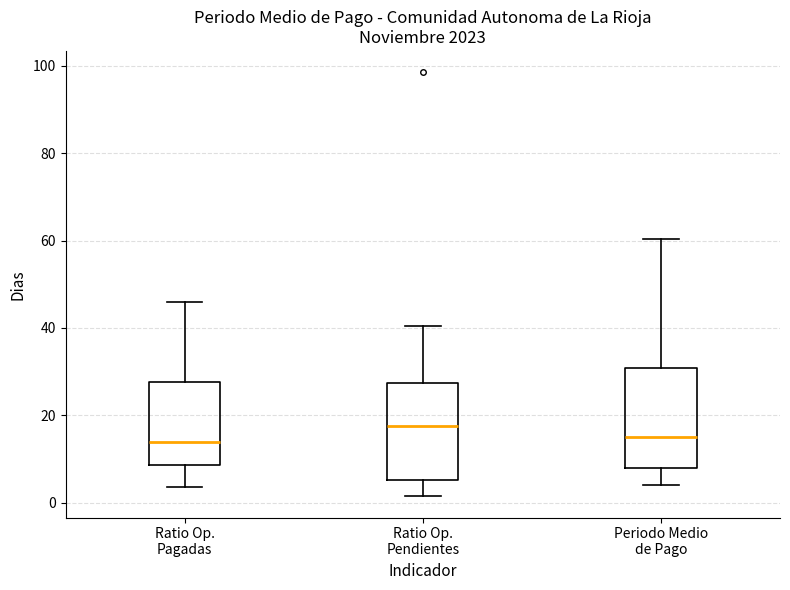

Where does the lower whisker of the box for Ratio Op. Pendientes end on the y-axis? The values are not printed on the chart, so give them approximately, as read against the axis.

2